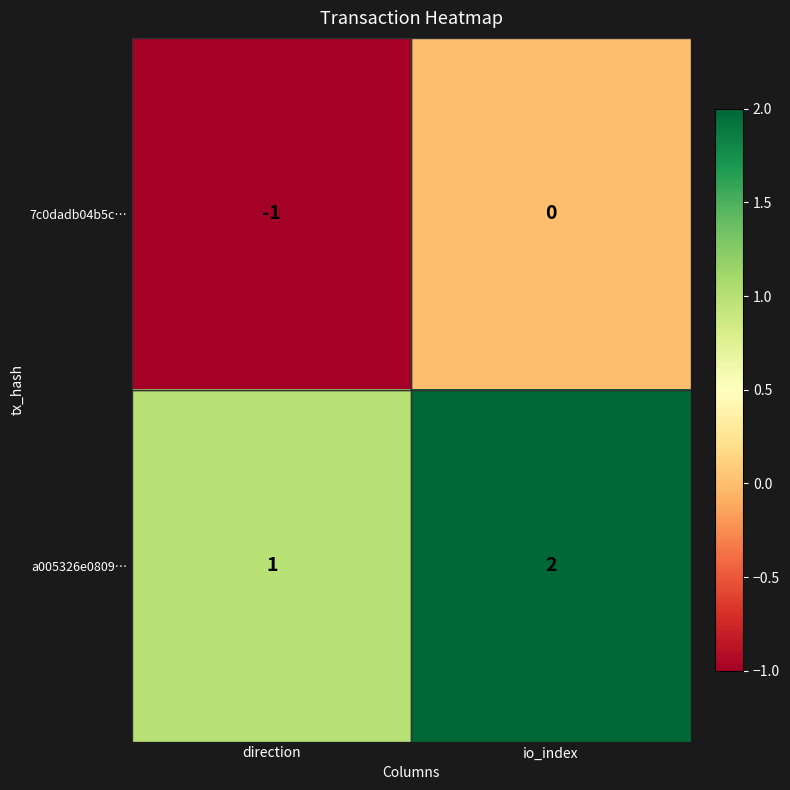

What is the sum of all a005326e0809… values?

3